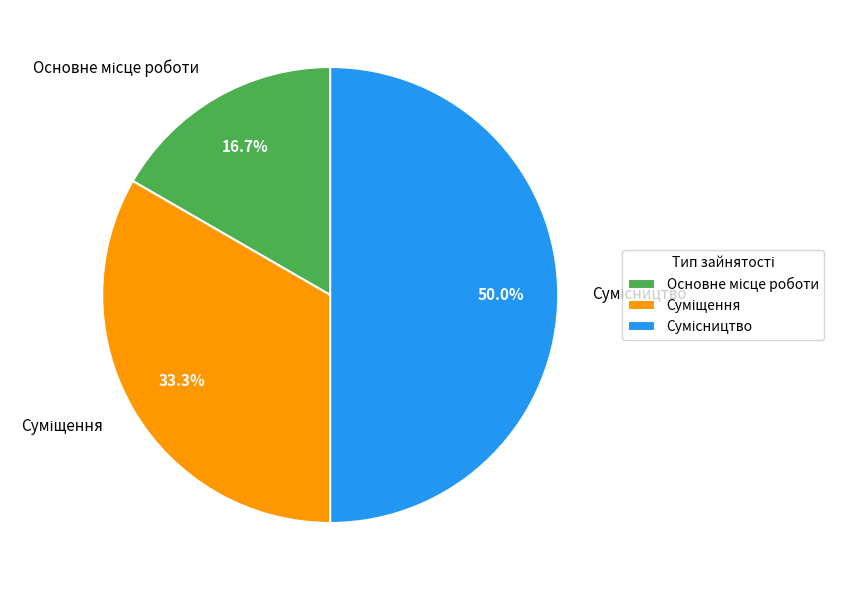

Count the number of slices in the pie.

3